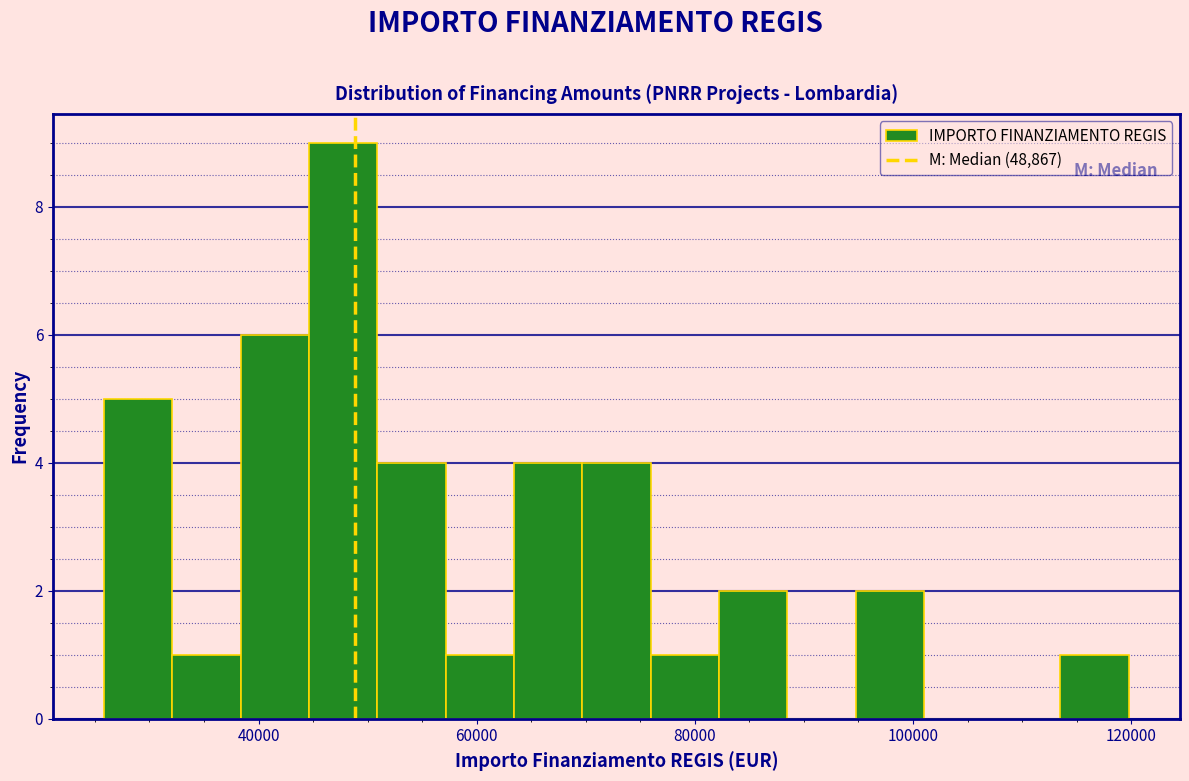

Read against the x-axis, roughly where is the centre of the tallest bar?

48000